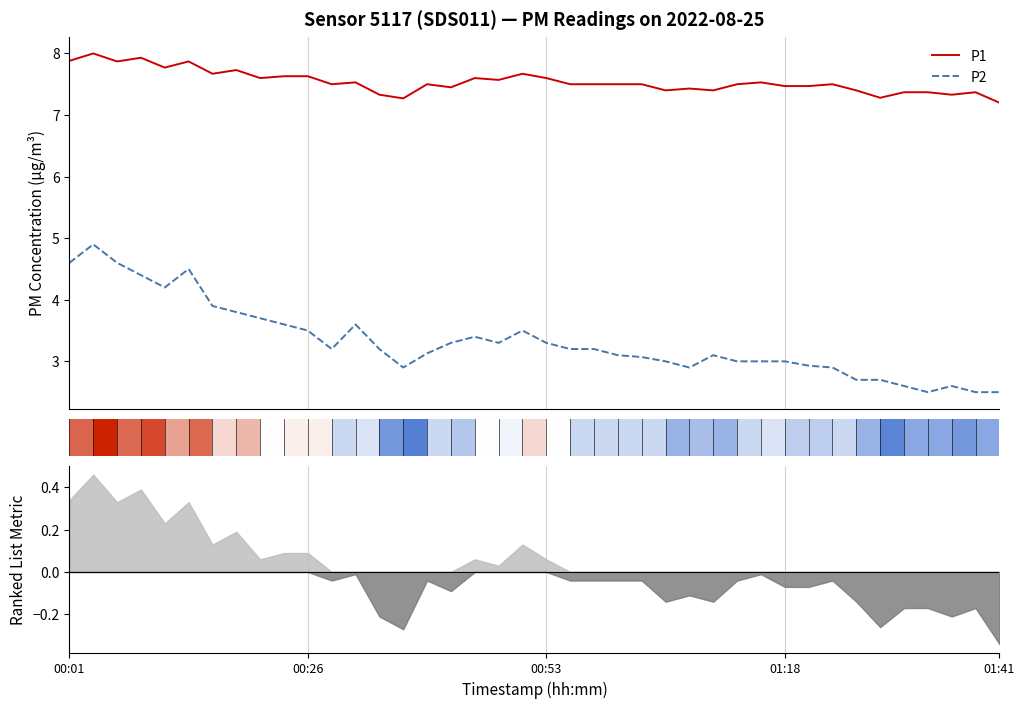

Rank the series by their maximum value, from lowest to highest.

P2, P1